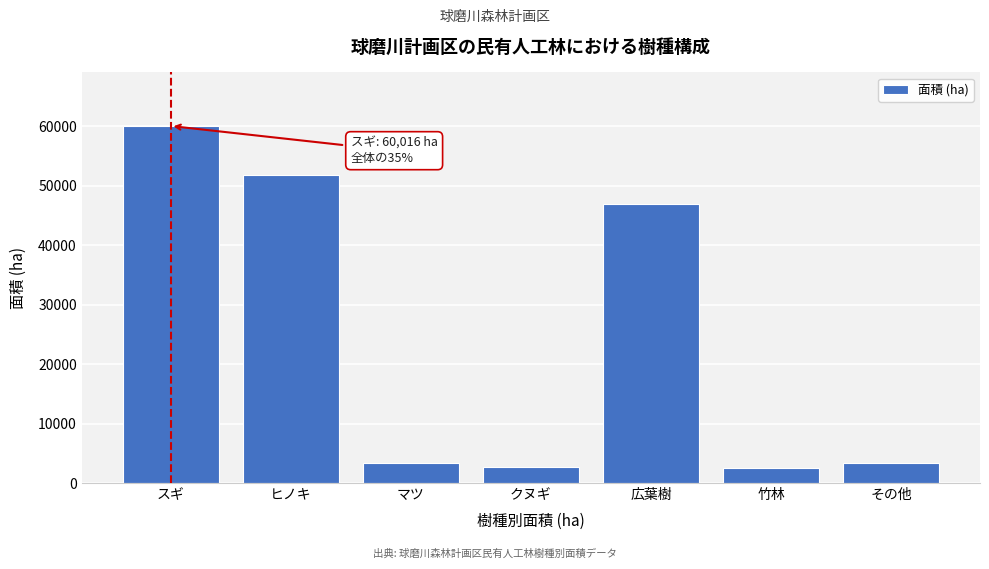

What is the change in value from ヒノキ to クヌギ?

-49174.5